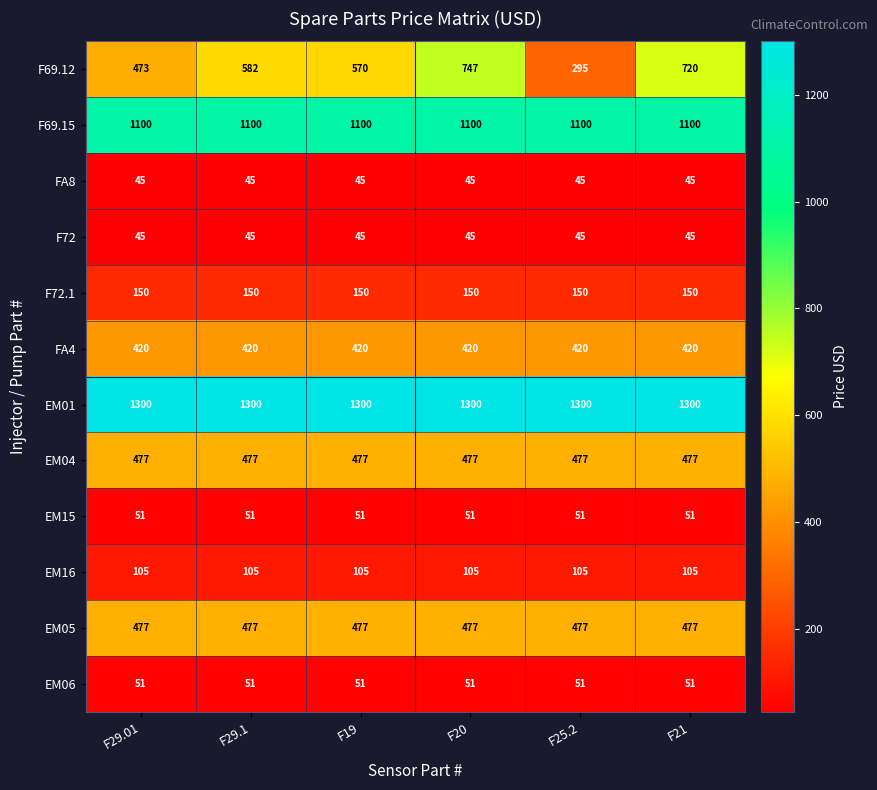

At which label is F69.12 closest to 521?

F29.01